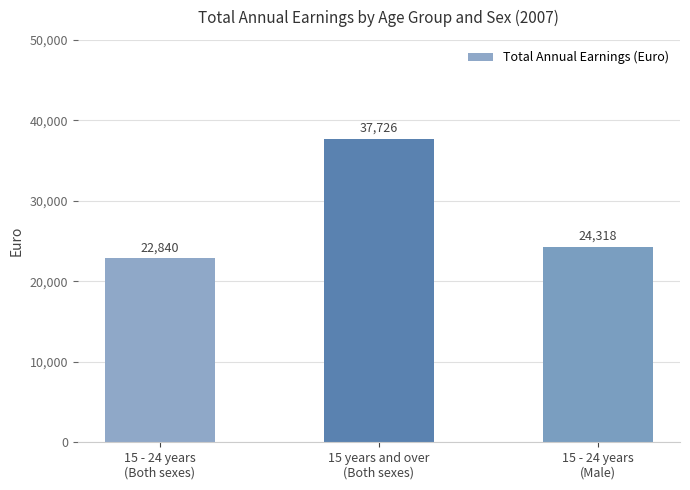

The chart shows a value of 22840 at 15 - 24 years
(Both sexes). True or false?

True